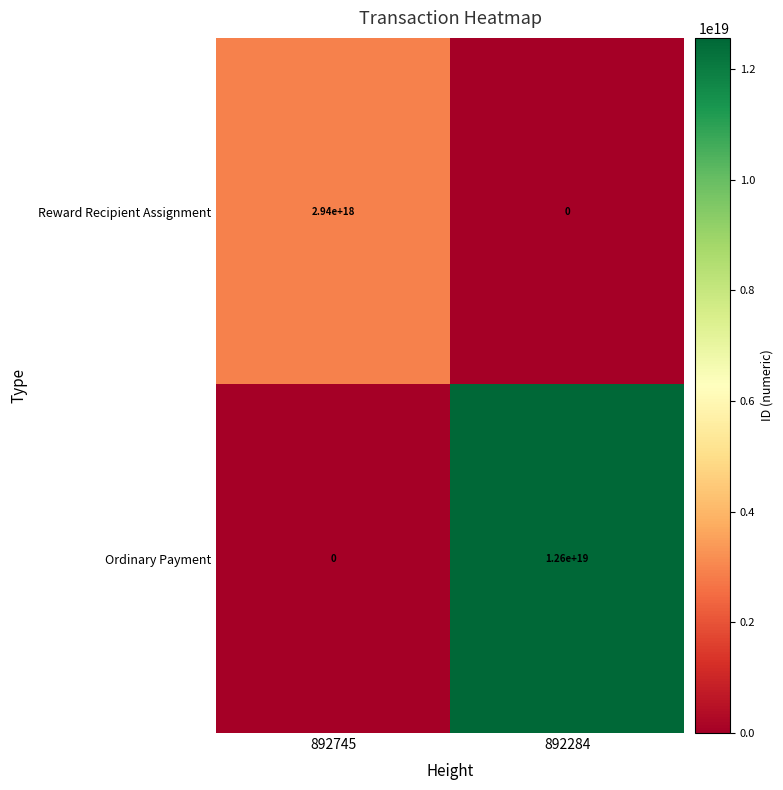

At which category is the sum across all series the highest?

892284